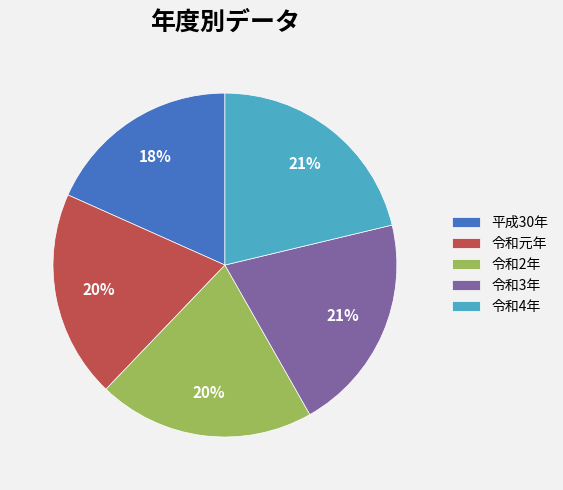

Do 平成30年 and 令和2年 together represent more than half of the pie?

No